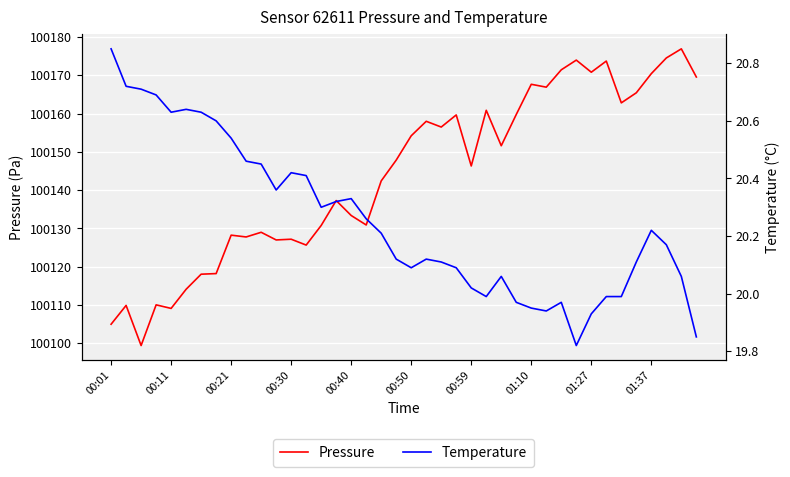

The Temperature series shows 20.2 at 01:37. True or false?

True